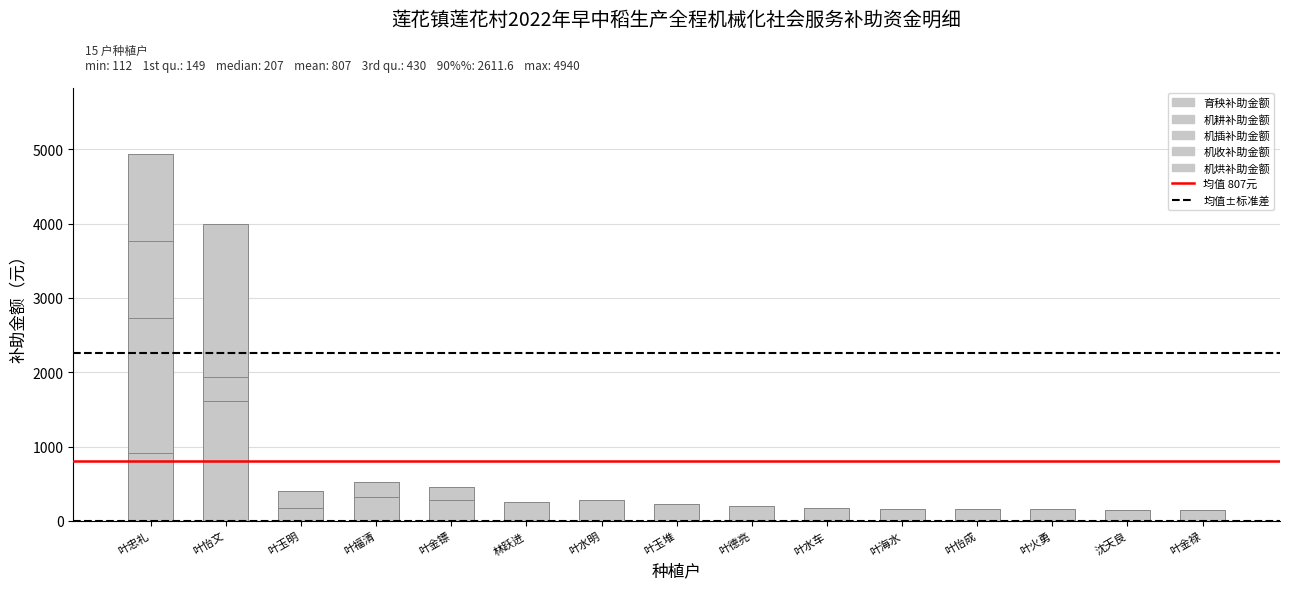

Does the chart contain stacked bars?

Yes